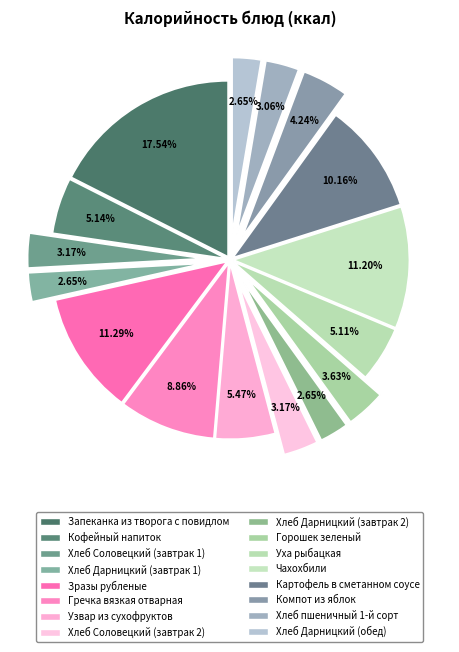

How many segments does this pie chart have?

16